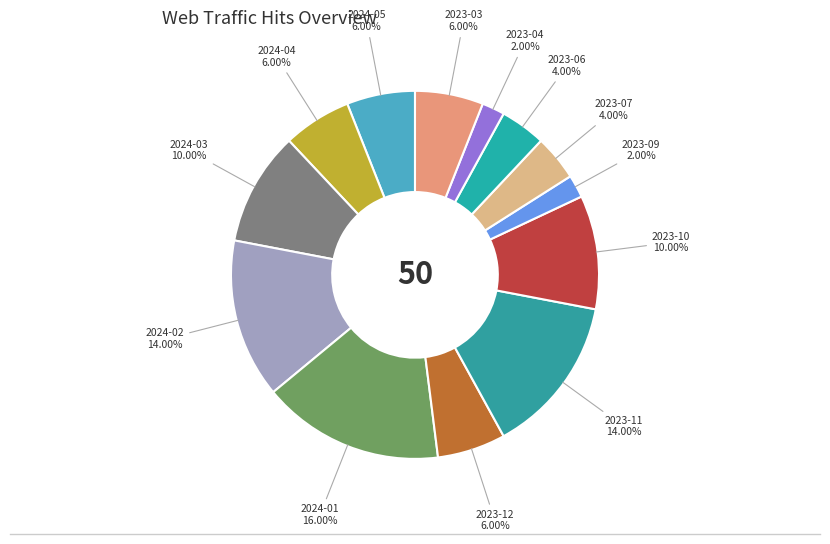

Combined, do 2023-11 and 2023-12 account for over 50%?

No